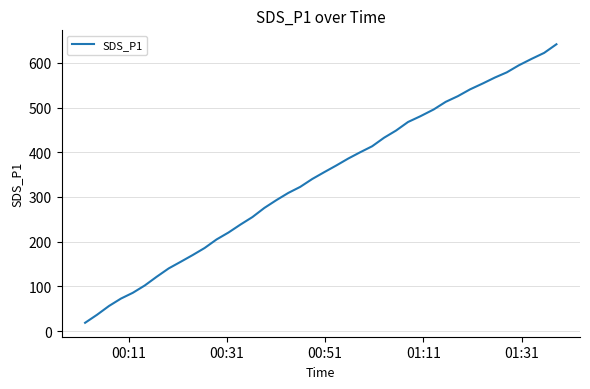

What is the smallest value displayed?

18.5